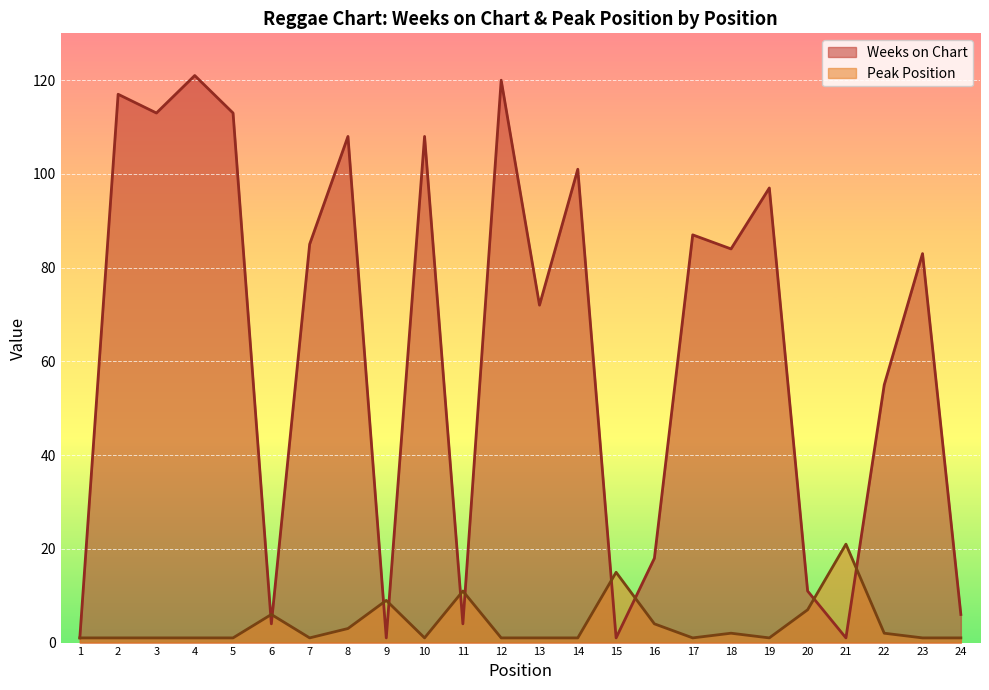

At which label does Weeks on Chart first exceed 84?

2